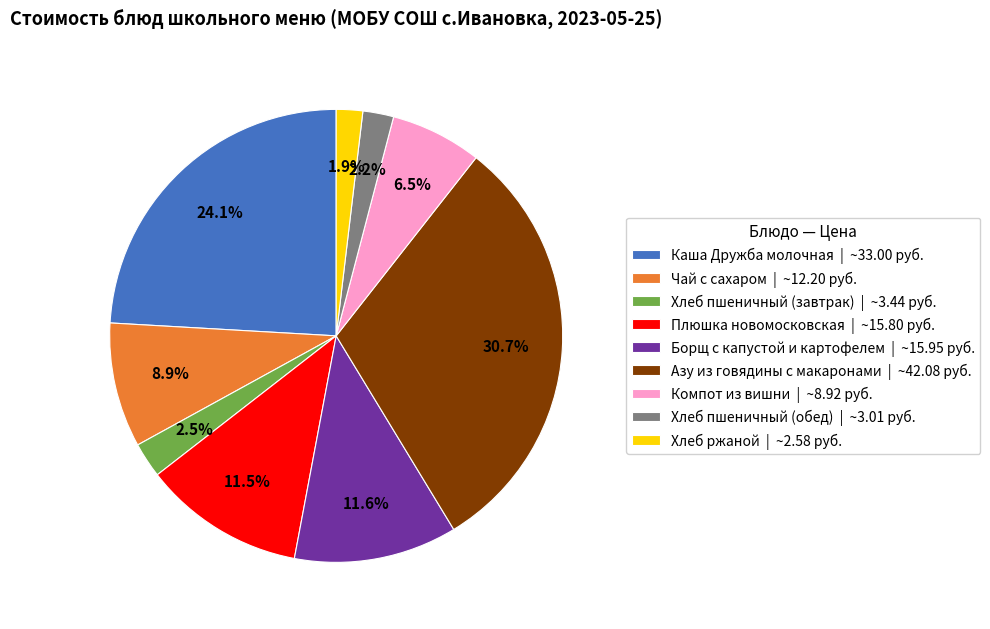

Between Хлеб пшеничный (обед) | ~3.01 руб. and Компот из вишни | ~8.92 руб., which is larger?

Компот из вишни | ~8.92 руб.